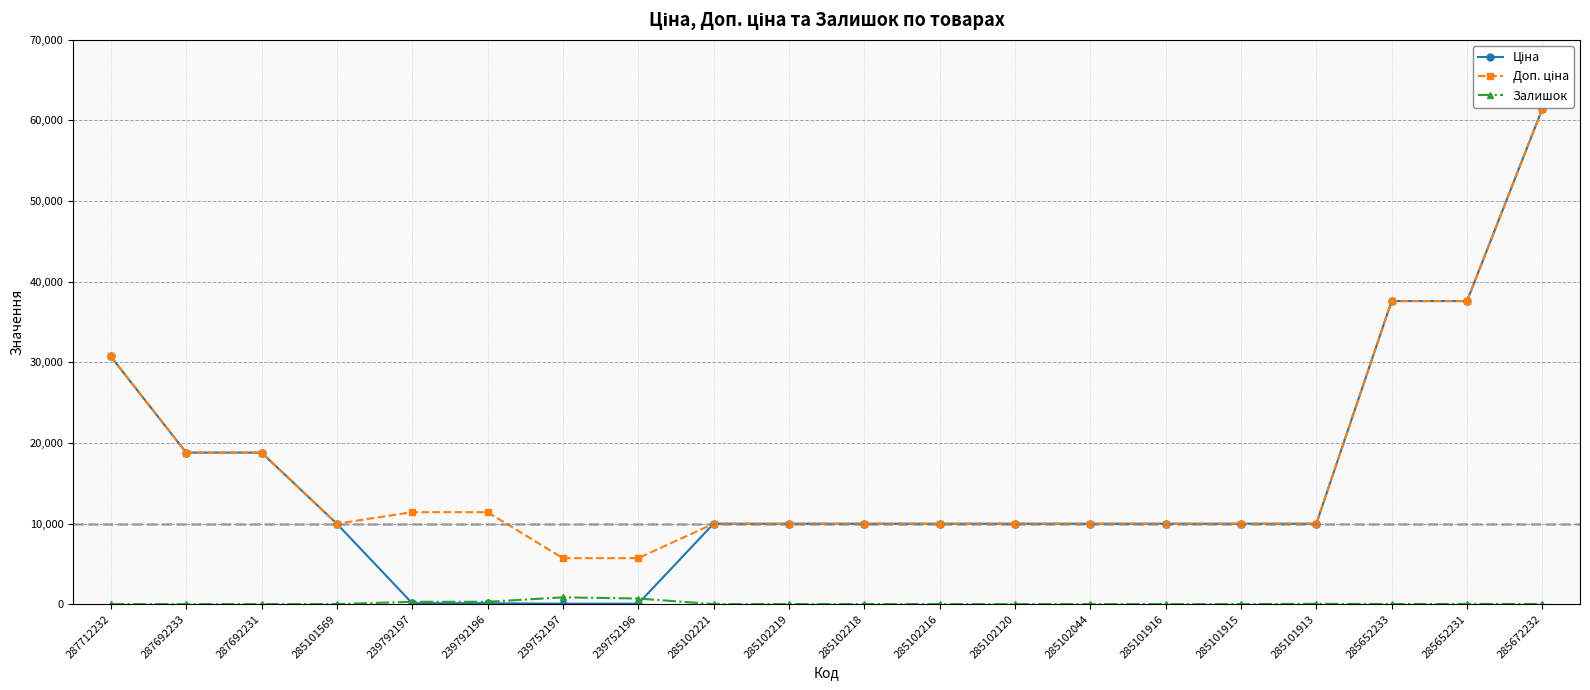

What is the average value of the Залишок series?

112